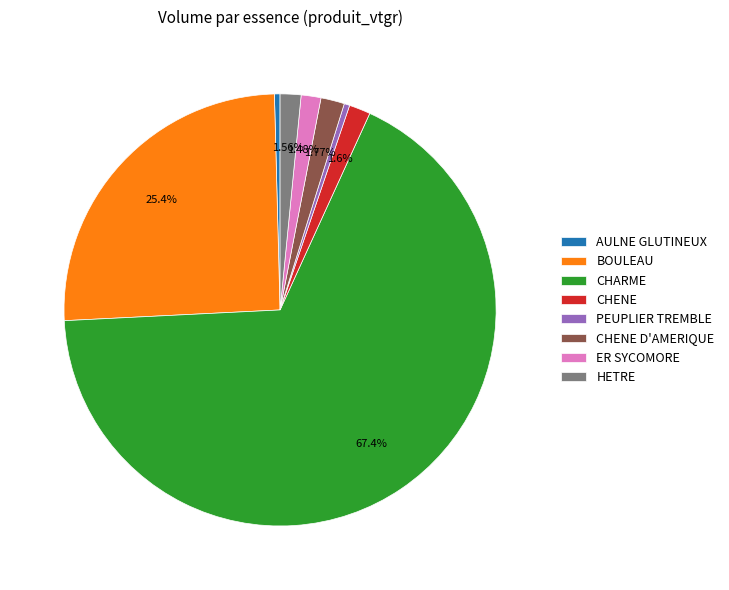

Is there any slice that represents more than half of the pie?

Yes